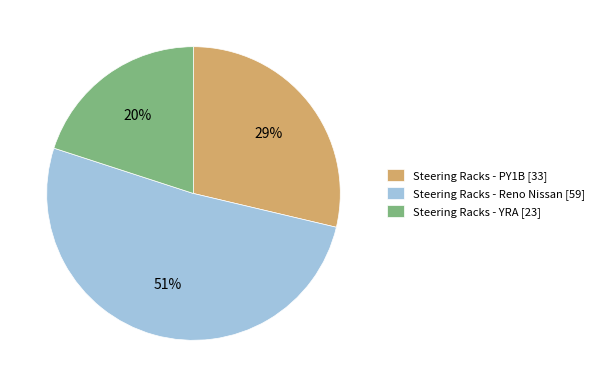

Do Steering Racks - YRA [23] and Steering Racks - Reno Nissan [59] together represent more than half of the pie?

Yes